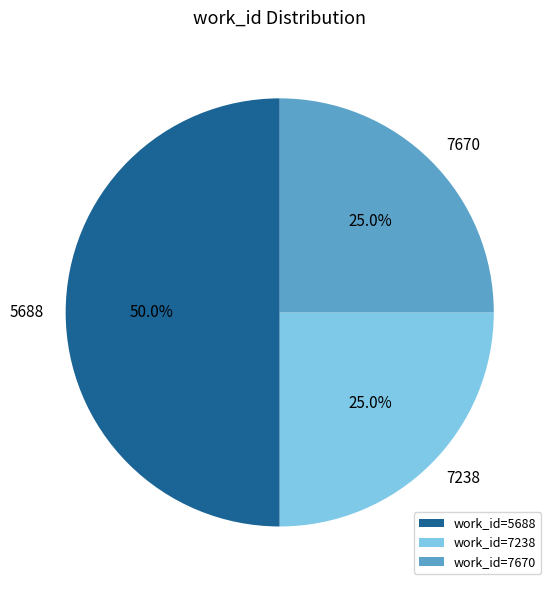

Is the sum of work_id=7670 and work_id=5688 greater than half?

Yes